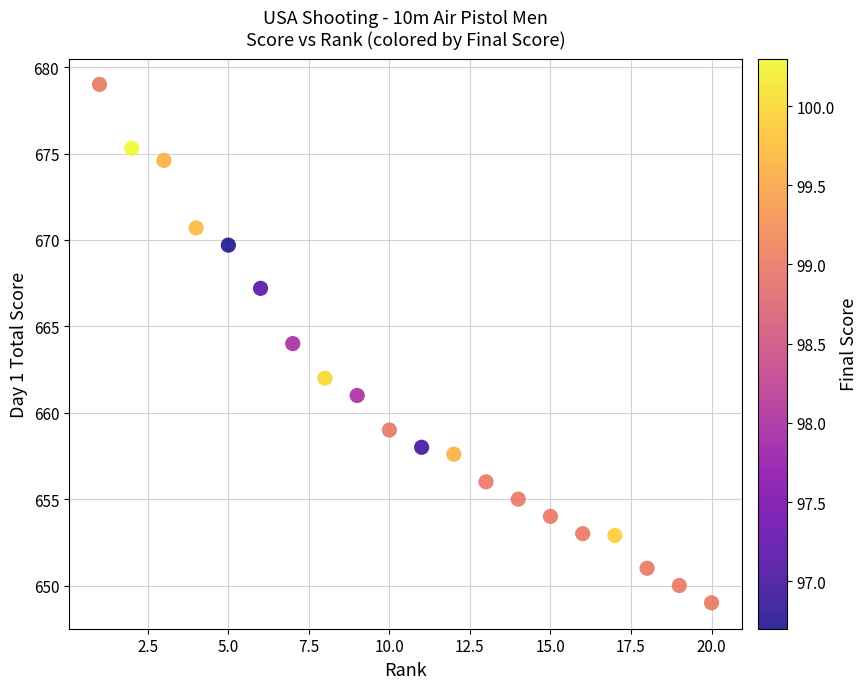

What is the range of X values (max minus min)?

19.0